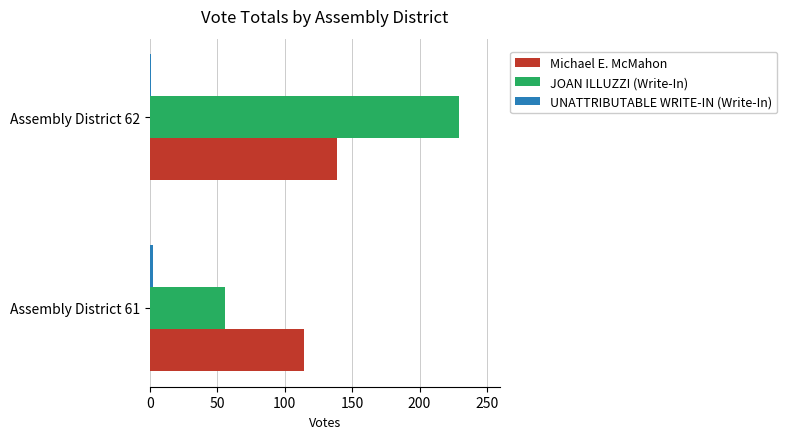

Between Assembly District 61 and Assembly District 62, which series saw the biggest shift?

JOAN ILLUZZI (Write-In)